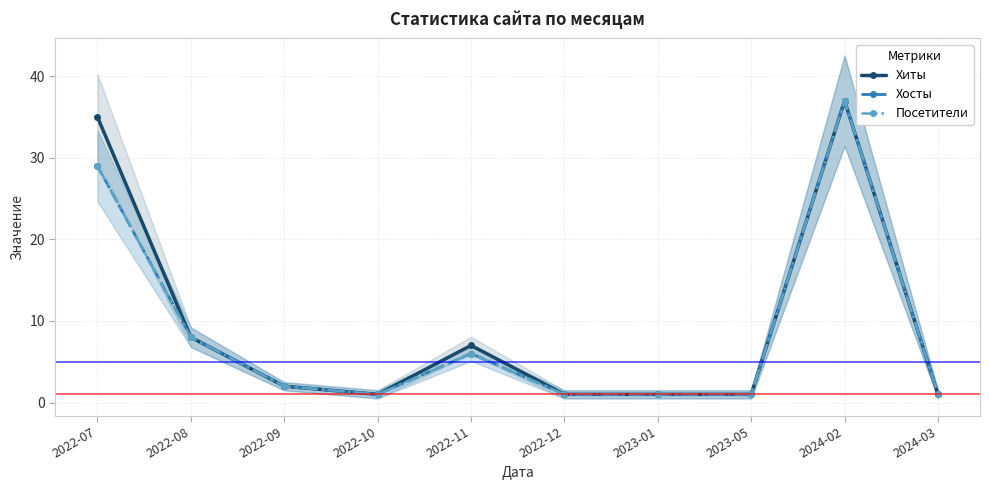

True or false: Посетители and Хосты intersect in this chart.

False